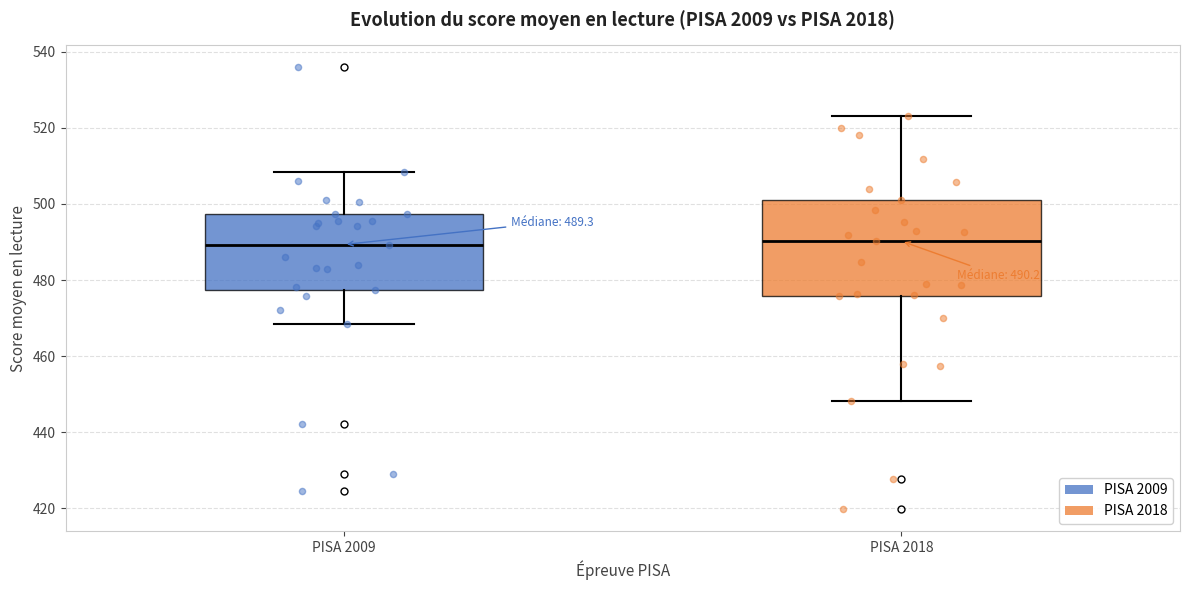

Which box is the tallest, from its lower edge to its upper edge?

PISA 2018